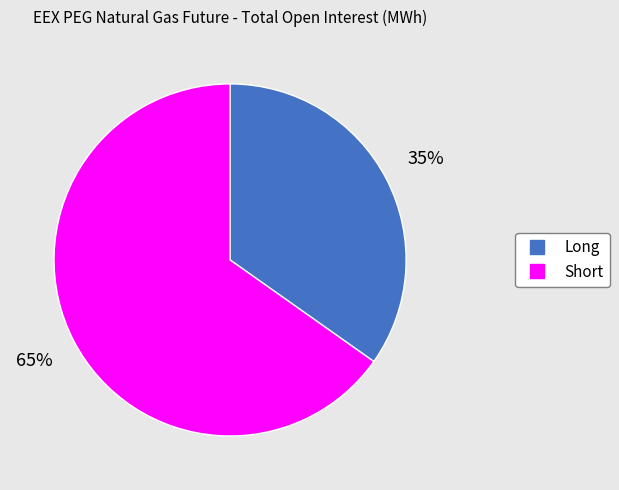

Which category has the biggest portion of the pie?

Short